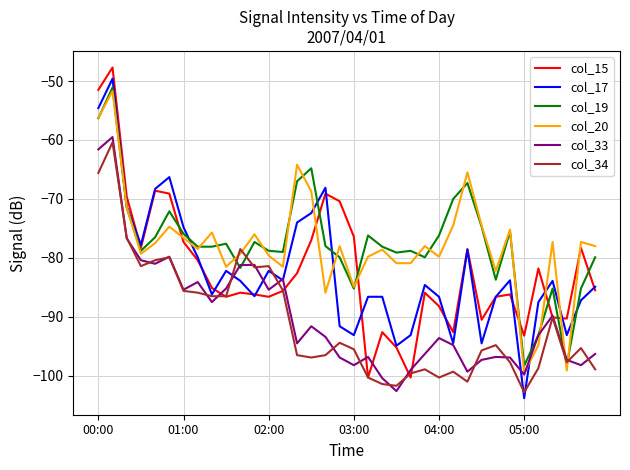

What is the maximum value shown in the chart?

-47.7